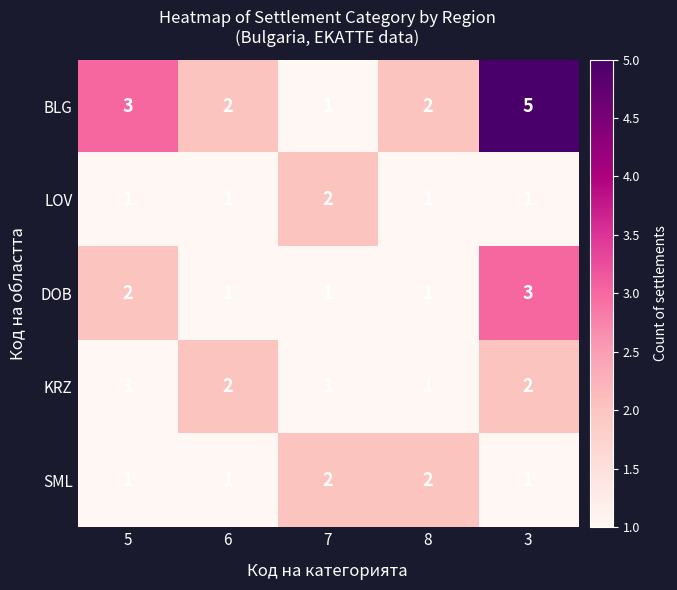

What is the sum of the BLG values at 7 and 6?

3